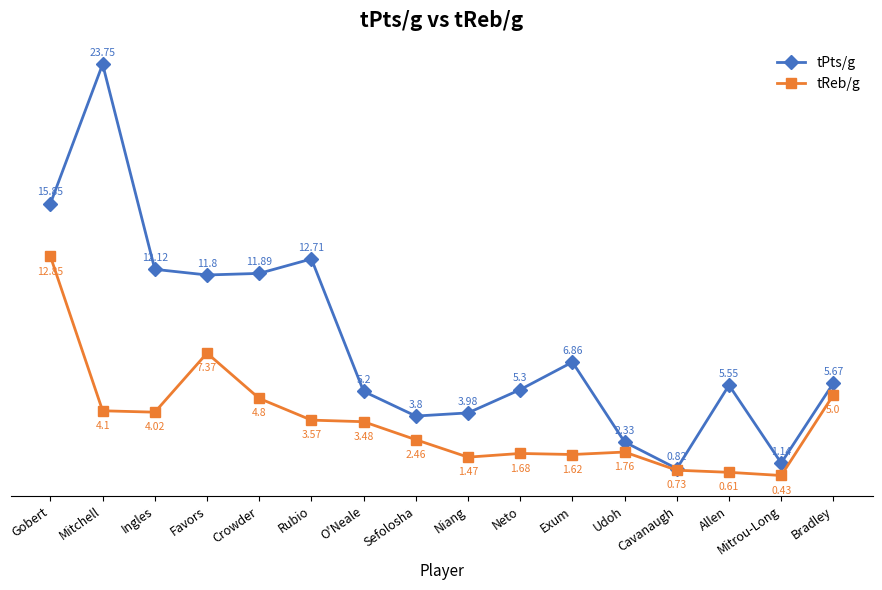

List the labels in order of tPts/g value, smallest first.

Cavanaugh, Mitrou-Long, Udoh, Sefolosha, Niang, O'Neale, Neto, Allen, Bradley, Exum, Favors, Crowder, Ingles, Rubio, Gobert, Mitchell